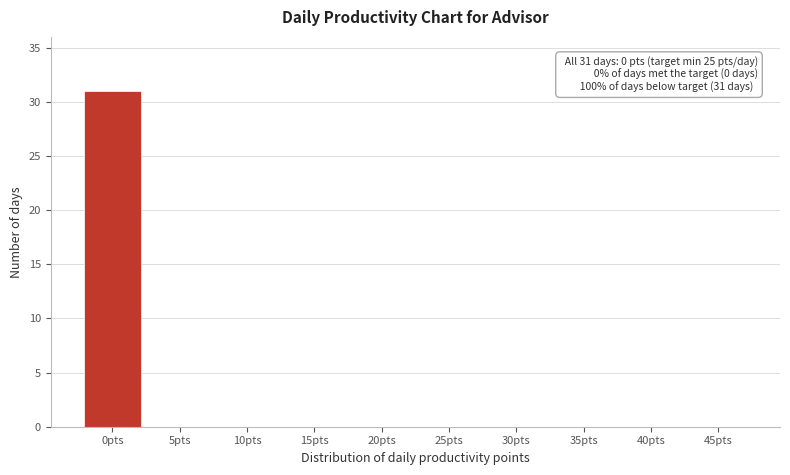

Reading left to right, transcribe all the data shown in this chart.

0pts=31	5pts=0	10pts=0	15pts=0	20pts=0	25pts=0	30pts=0	35pts=0	40pts=0	45pts=0